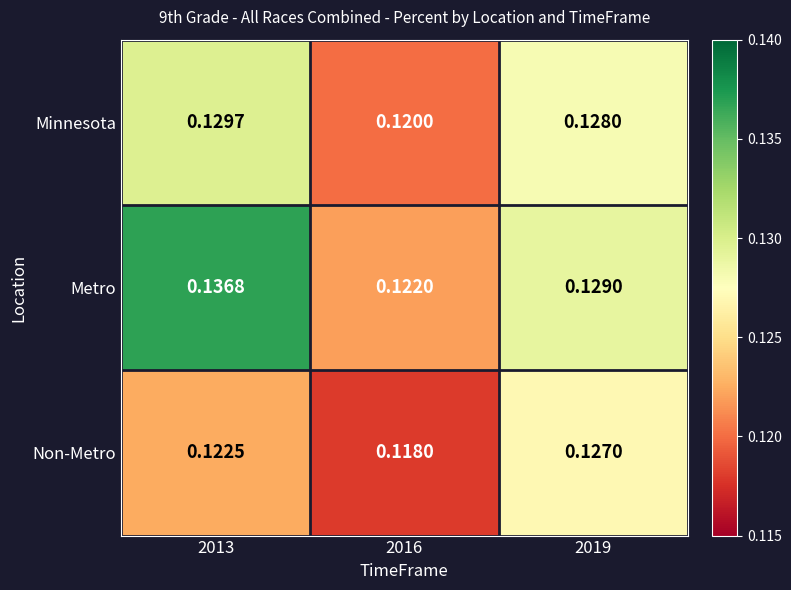

What is the total value across all series at 2016?

0.4